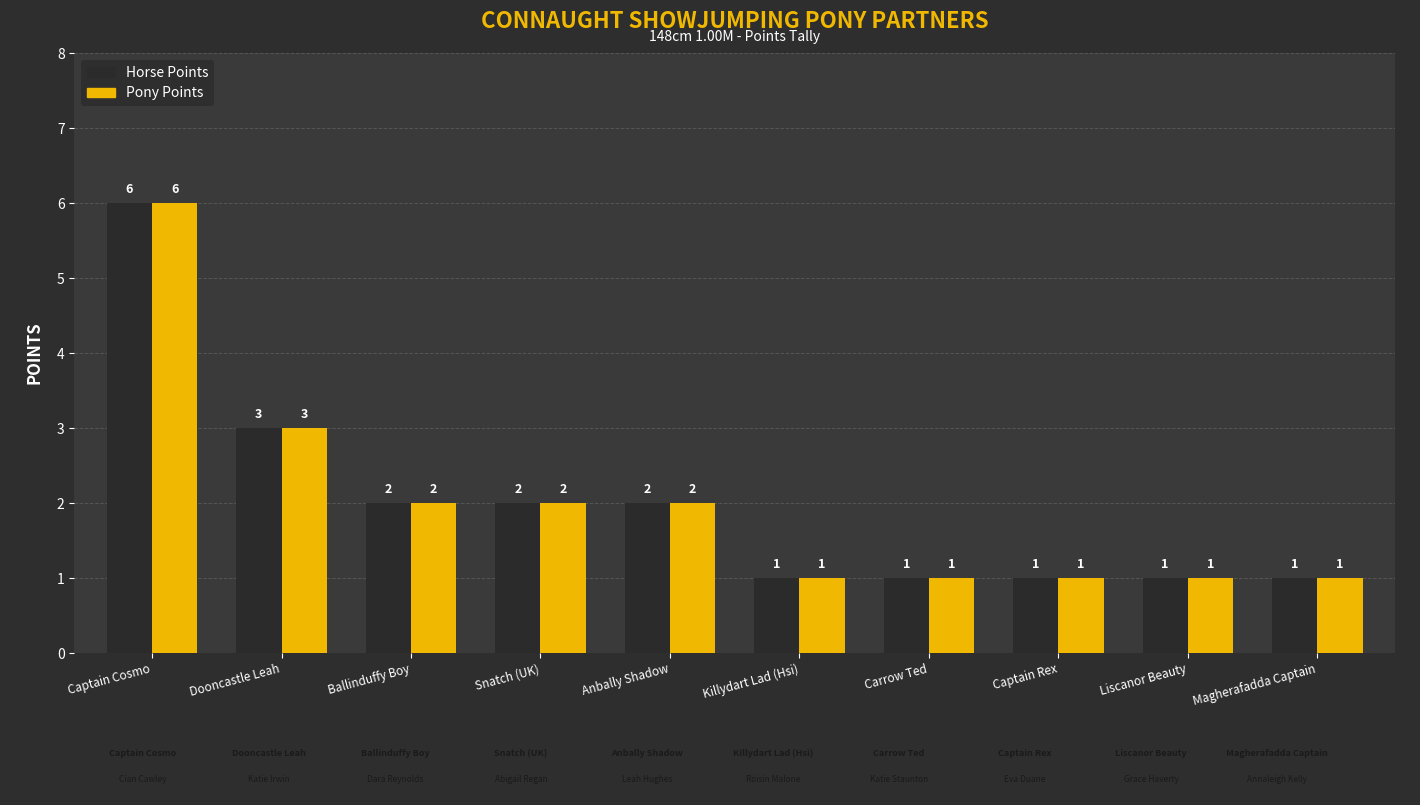

At which category does the chart reach its peak across all series?

Captain Cosmo